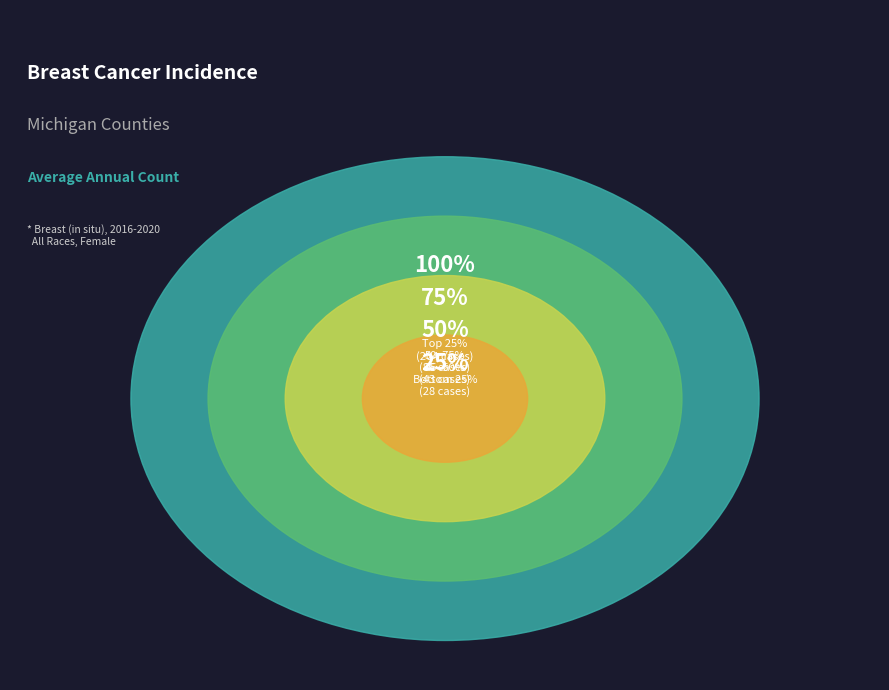

Is Cass the majority of the pie?

No